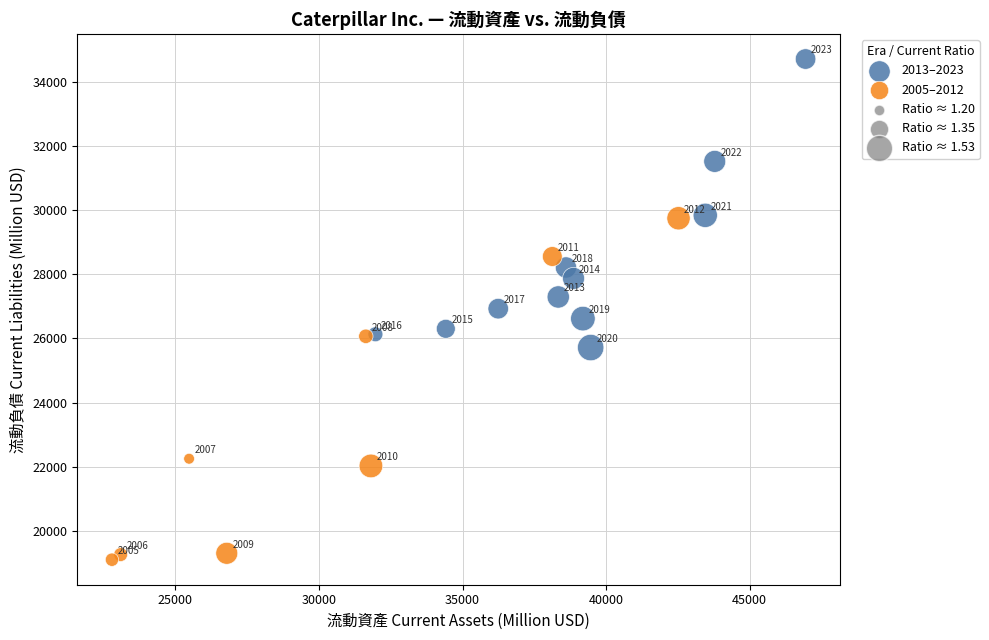

Which series reaches the maximum Y coordinate?

2013–2023